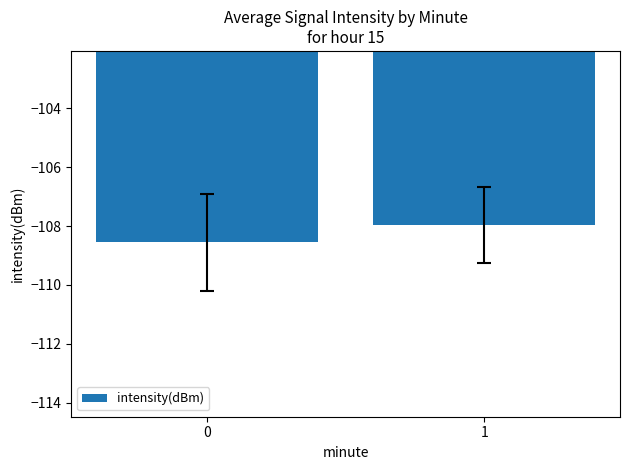

Count the number of data series in this chart.

1